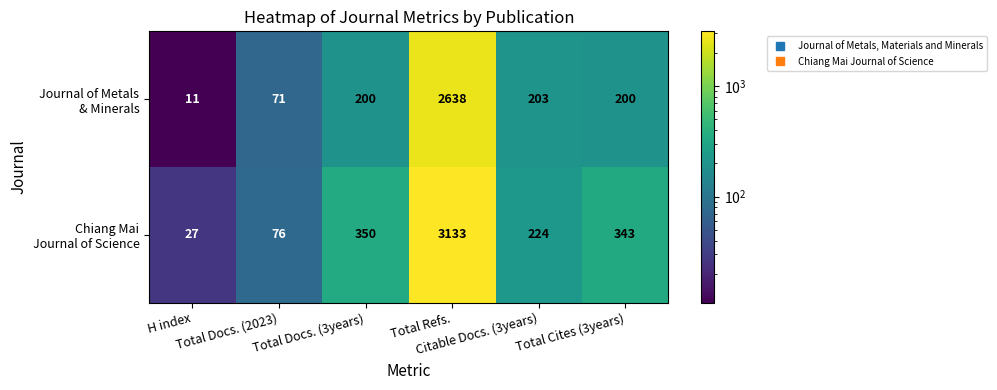

What is the minimum value shown in the chart?

11